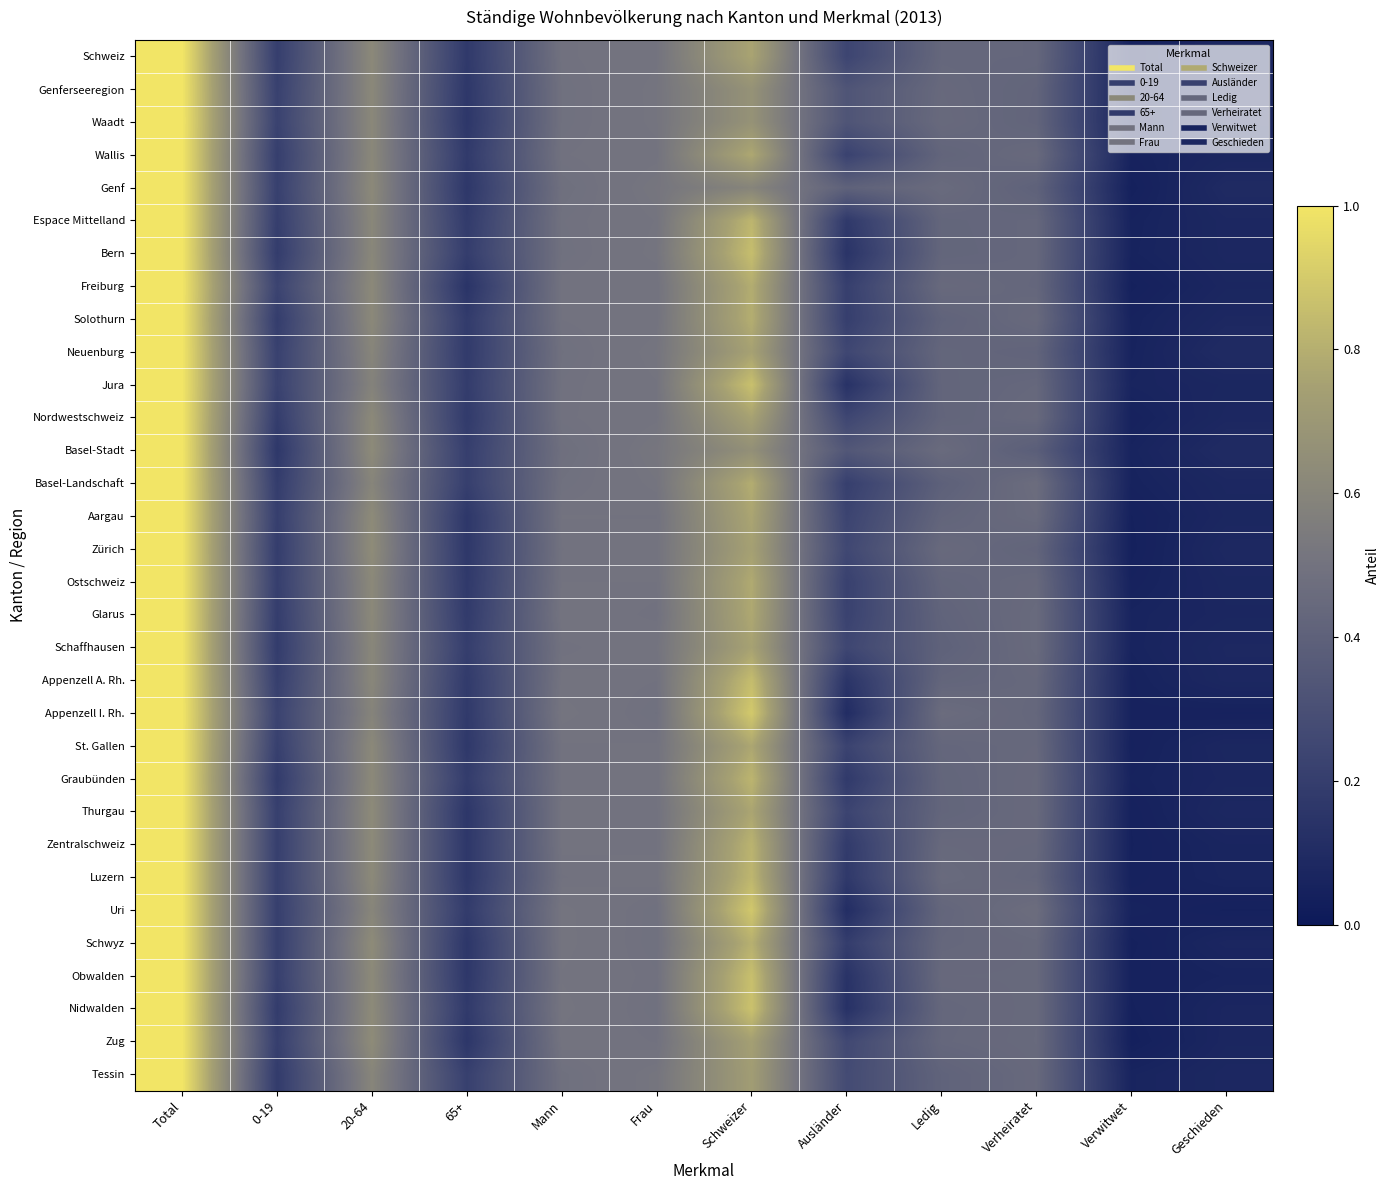

At 0-19, list the series in order from smallest to largest.

Basel-Stadt, Graubünden, Tessin, Nidwalden, Schaffhausen, Bern, Basel-Landschaft, Solothurn, Nordwestschweiz, Zürich, Glarus, Espace Mittelland, Schweiz, Wallis, Ostschweiz, Zug, Aargau, Schwyz, Appenzell A. Rh., Zentralschweiz, Uri, Thurgau, Luzern, Obwalden, St. Gallen, Genf, Genferseeregion, Neuenburg, Jura, Waadt, Appenzell I. Rh., Freiburg